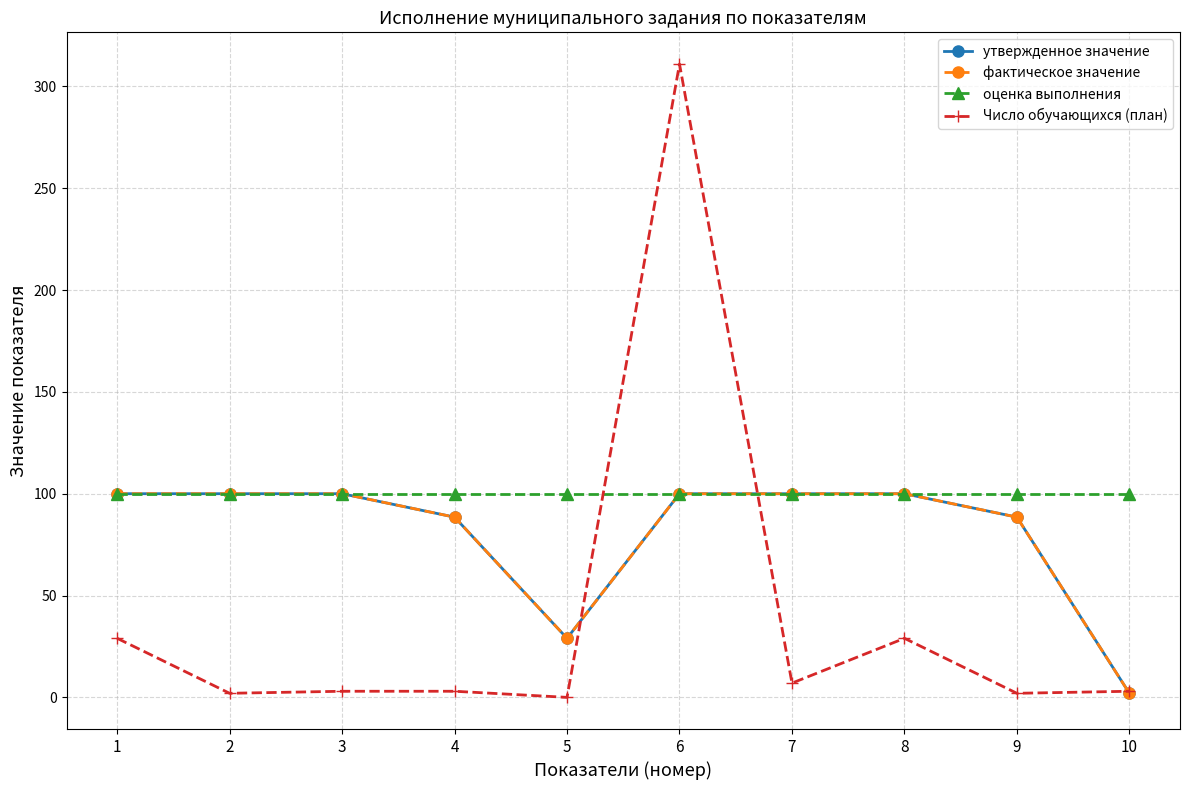

What is the value of the утвержденное значение point at the 2nd from the left?

100.0